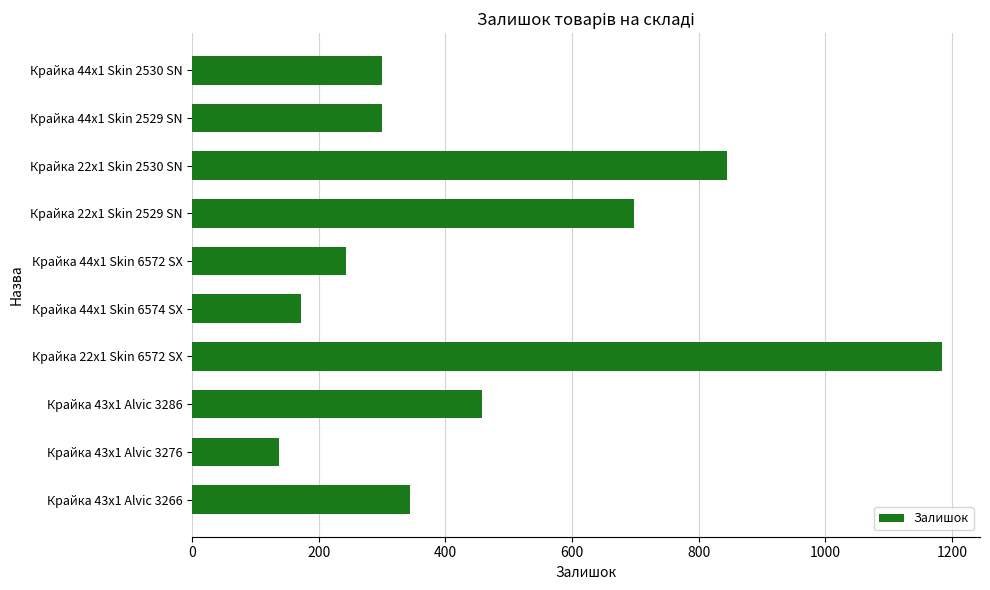

What is the difference between the second highest and second lowest values?

672